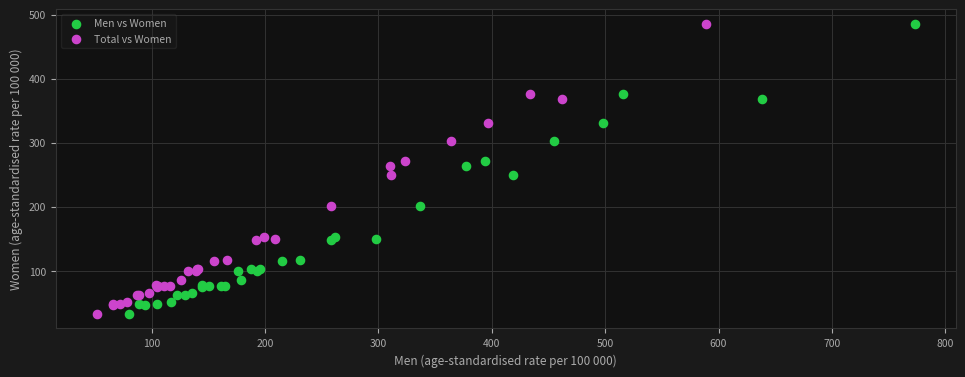

What are all the series names shown in the legend?

Men vs Women, Total vs Women